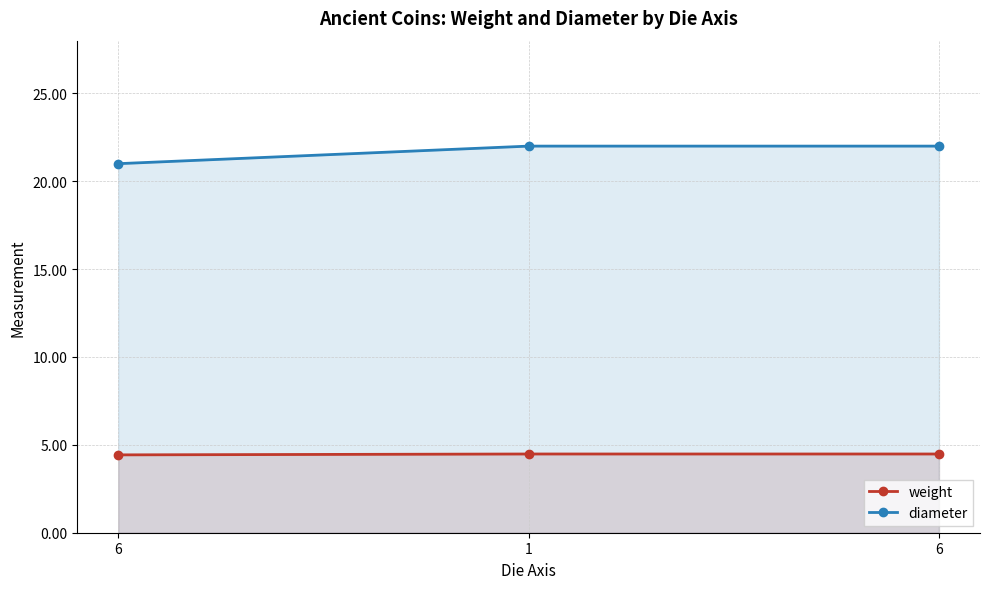

Reading left to right, what are all the values shown in this chart?

weight: 4.4	4.5	4.5
diameter: 21.0	22.0	22.0